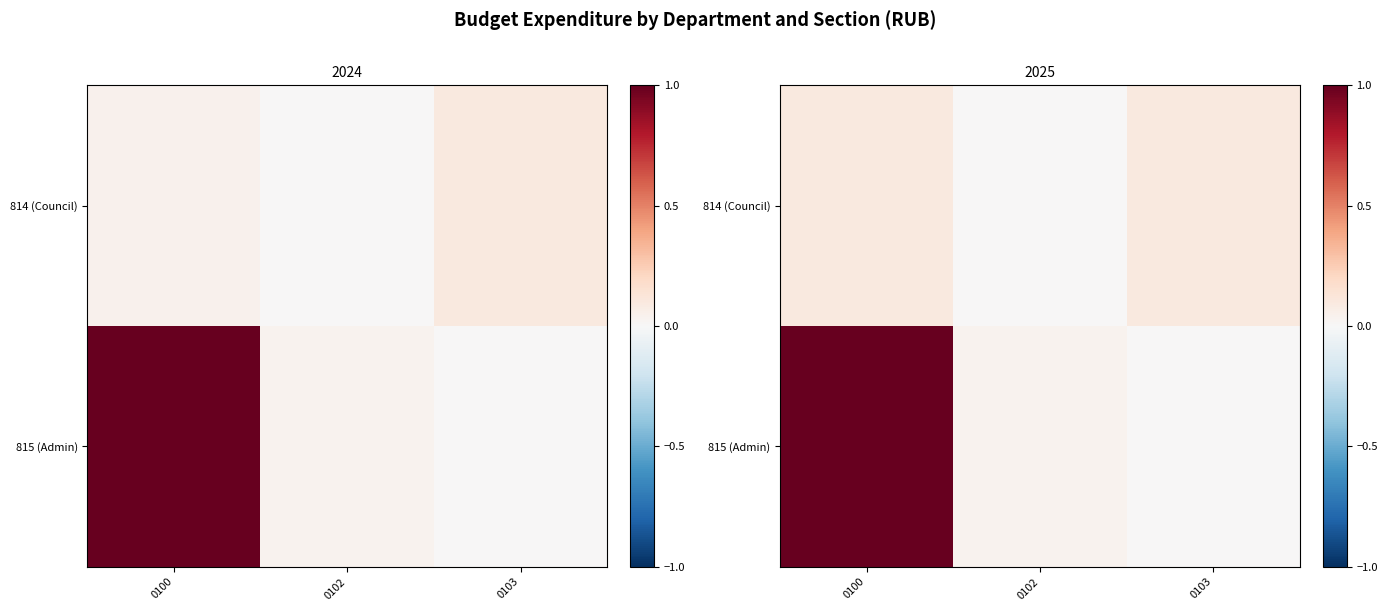

Is the value of 815 (Admin) at 0100 greater than the value of 814 (Council) at 0103?

Yes